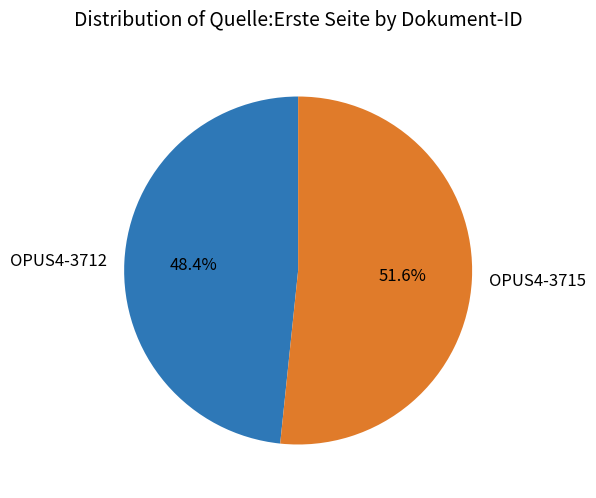

Count the number of slices in the pie.

2